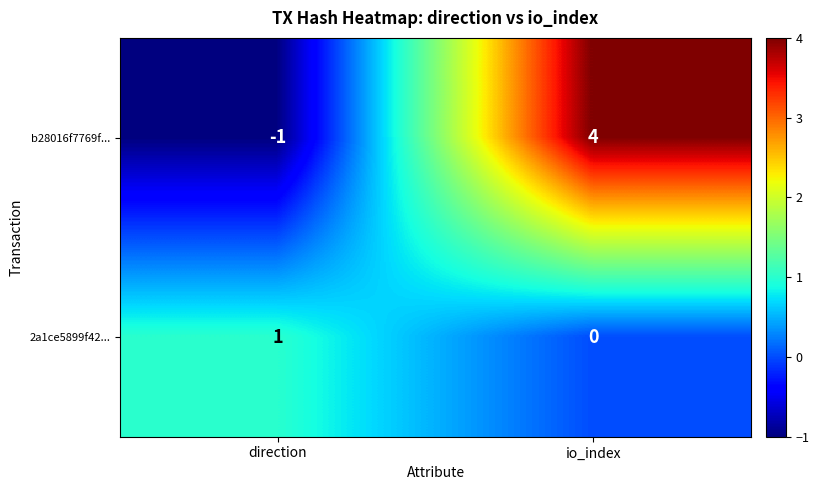

Rank the series at direction from lowest to highest value.

b28016f7769f..., 2a1ce5899f42...